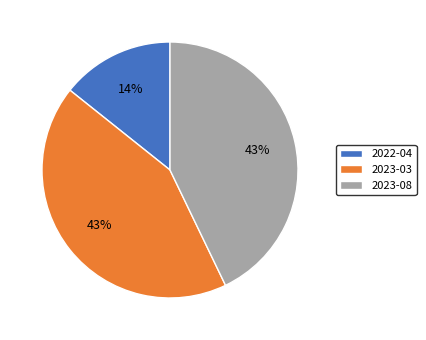

To the nearest percent, what percentage of the pie is 2023-03?

43%